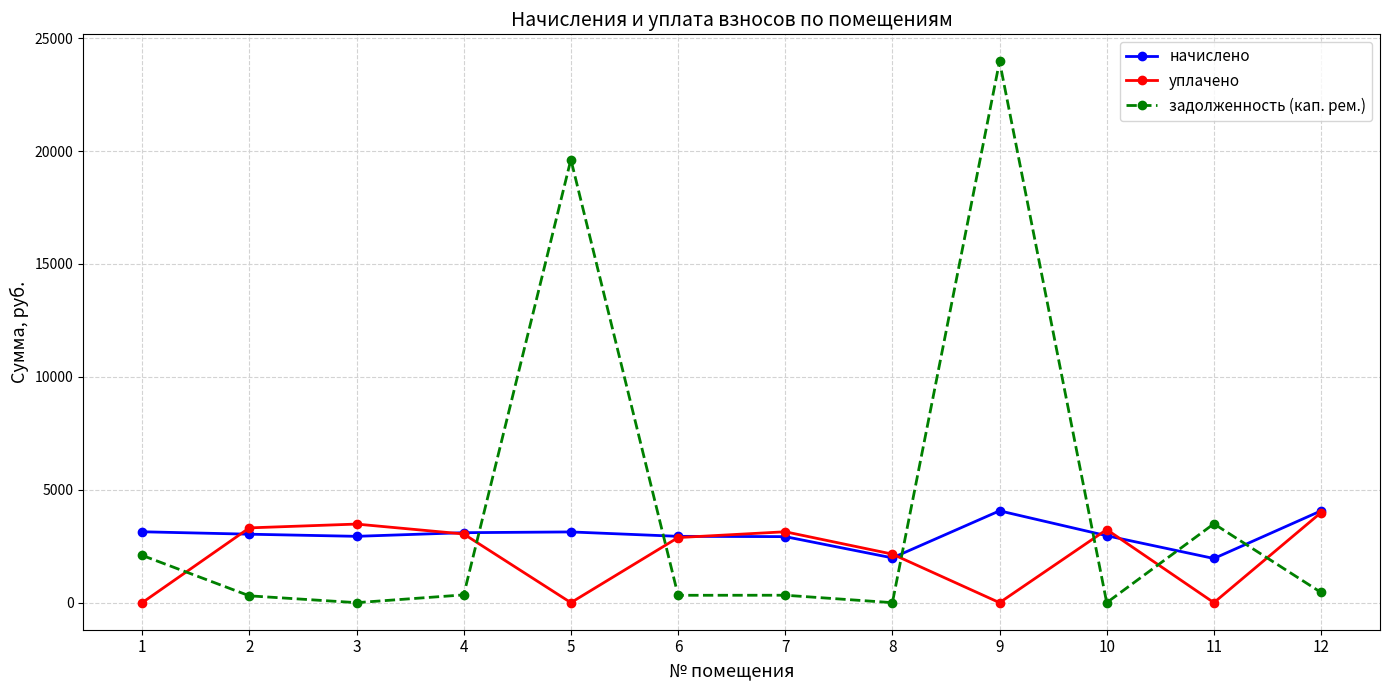

At which category is the sum across all series the highest?

9